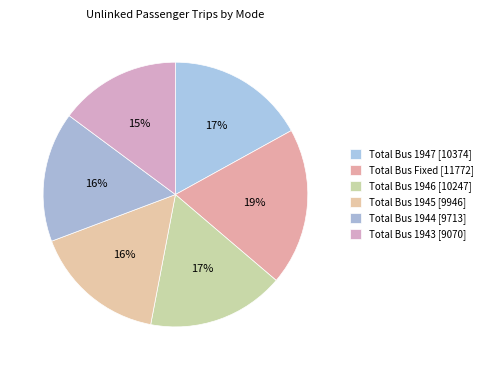

How many slices are in this pie chart?

6